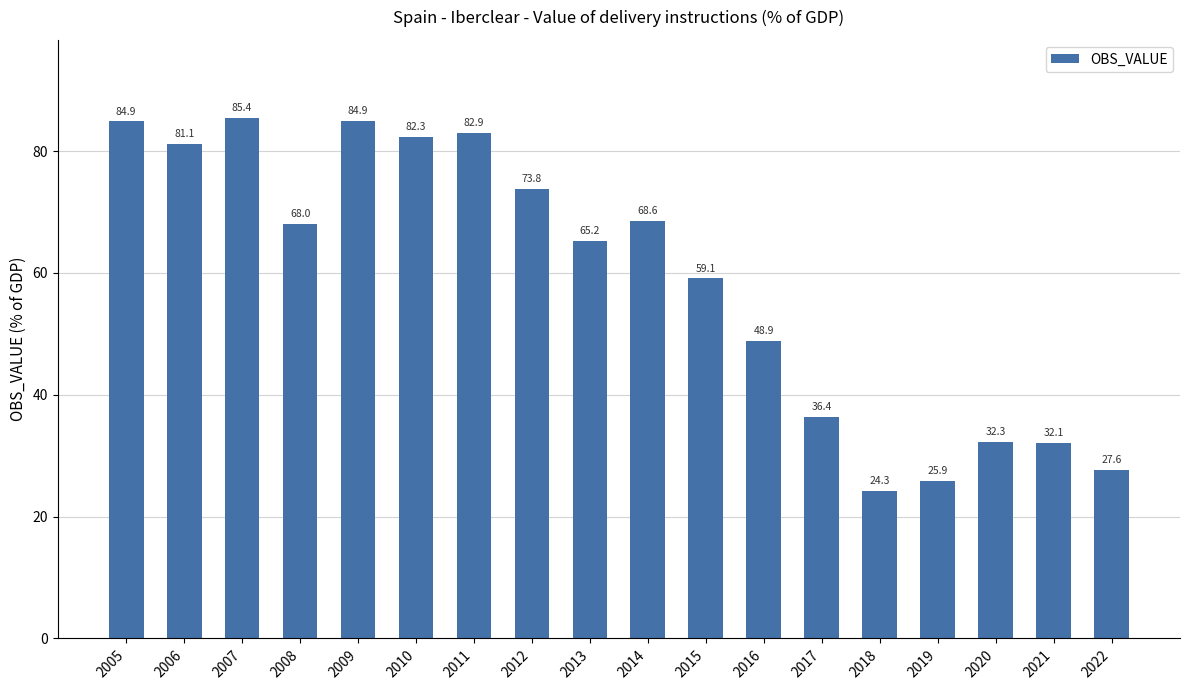

What is the value of the 18th bar from the left?

27.6